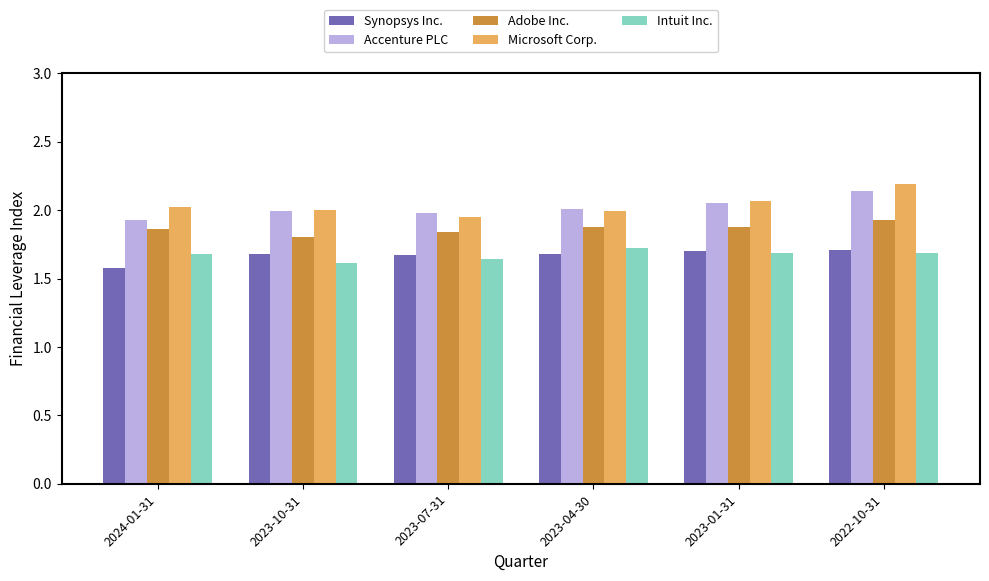

What is the label of the 1st bar from the right?

2022-10-31